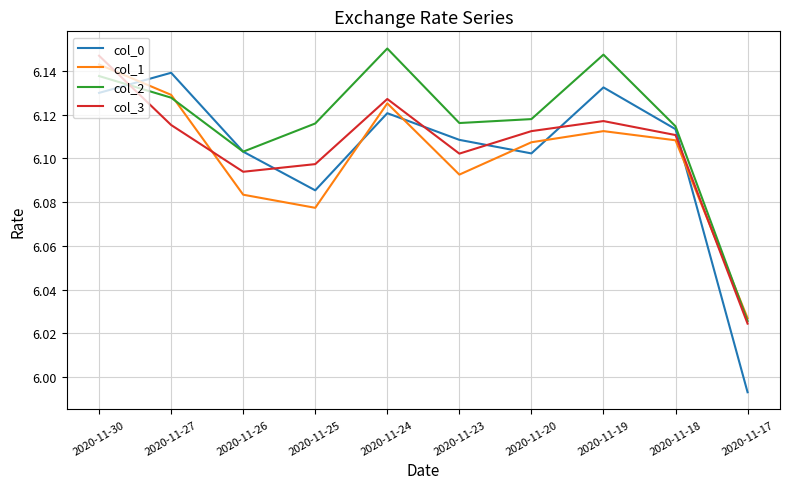

True or false: col_0 has a value of 10.6 at 2020-11-30.

False